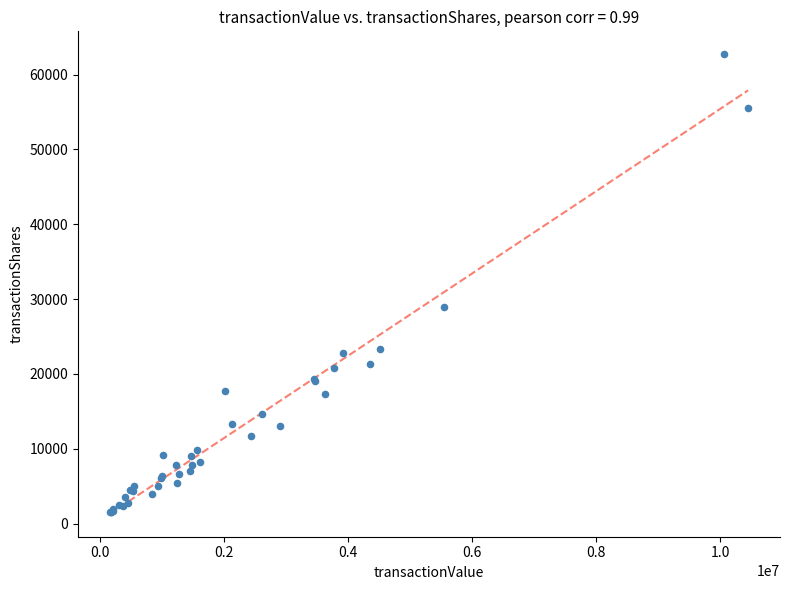

What Y value in the scatter plot is closest to 32100?

28882